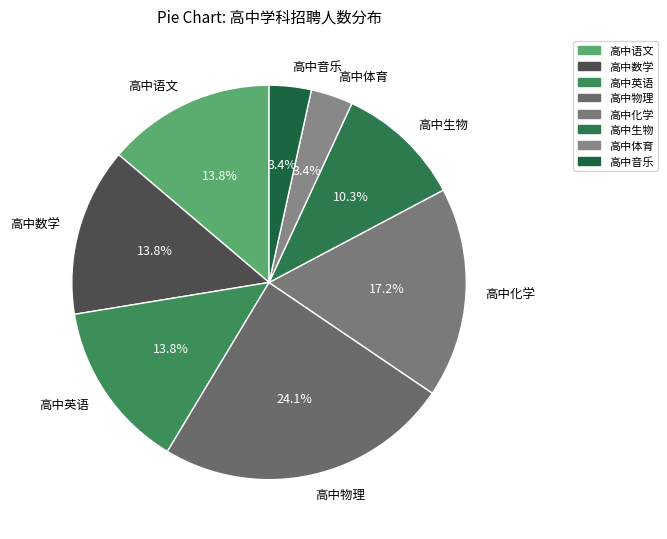

Combined, what portion of the pie is 高中物理 and 高中音乐?

27.6%